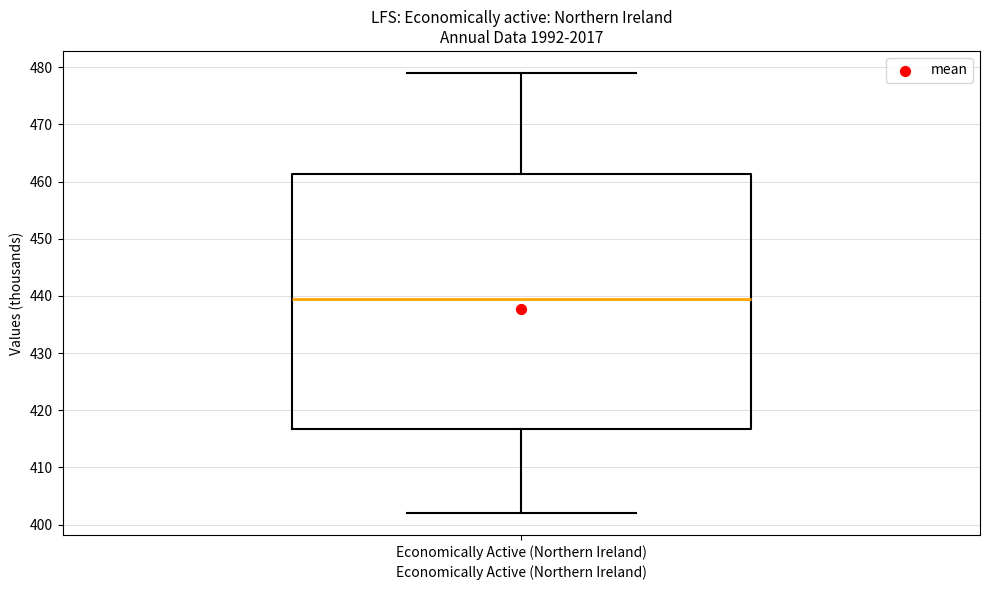

Transcribe this box plot: give where the median line is, the range the box spans, and where the two whiskers end, as read against the y-axis. The values are not printed on the chart, so give them approximately, as read against the axis.

median 440, box 417 to 461, whiskers 402 to 479